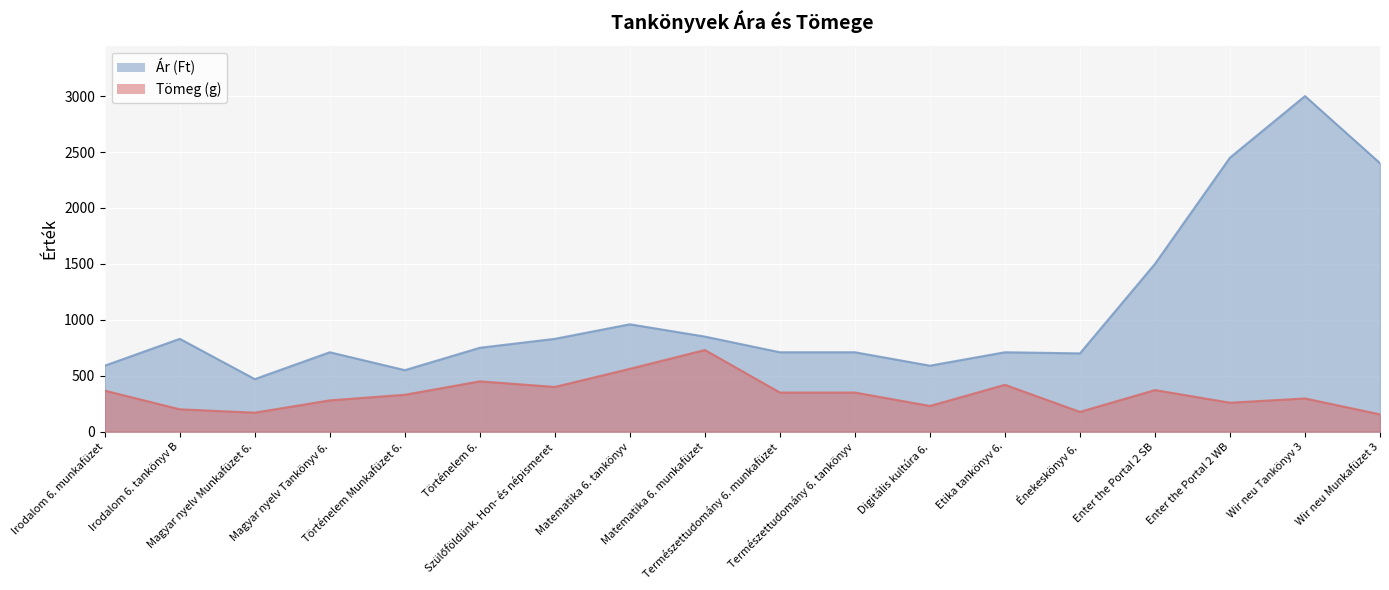

Read the Ár (Ft) value at Történelem Munkafüzet 6., to the nearest 10.

550